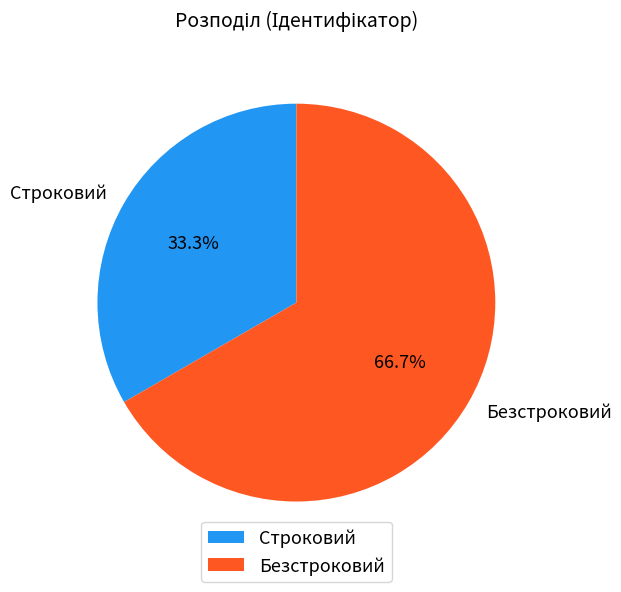

Which slice represents more than half of the pie?

Безстроковий